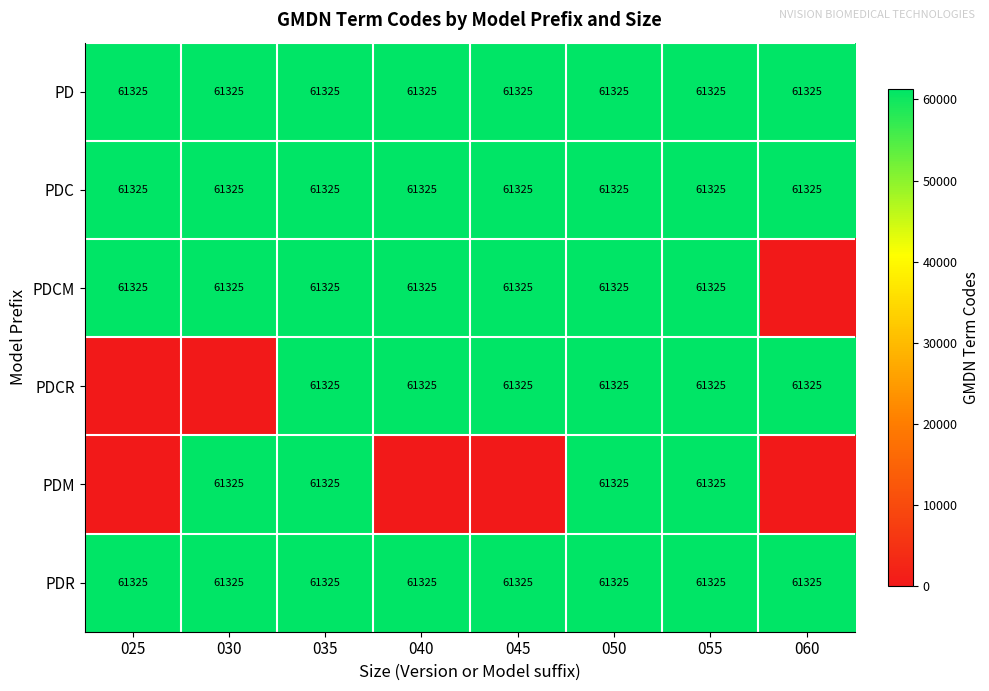

At how many categories does at least one series exceed 46948?

8